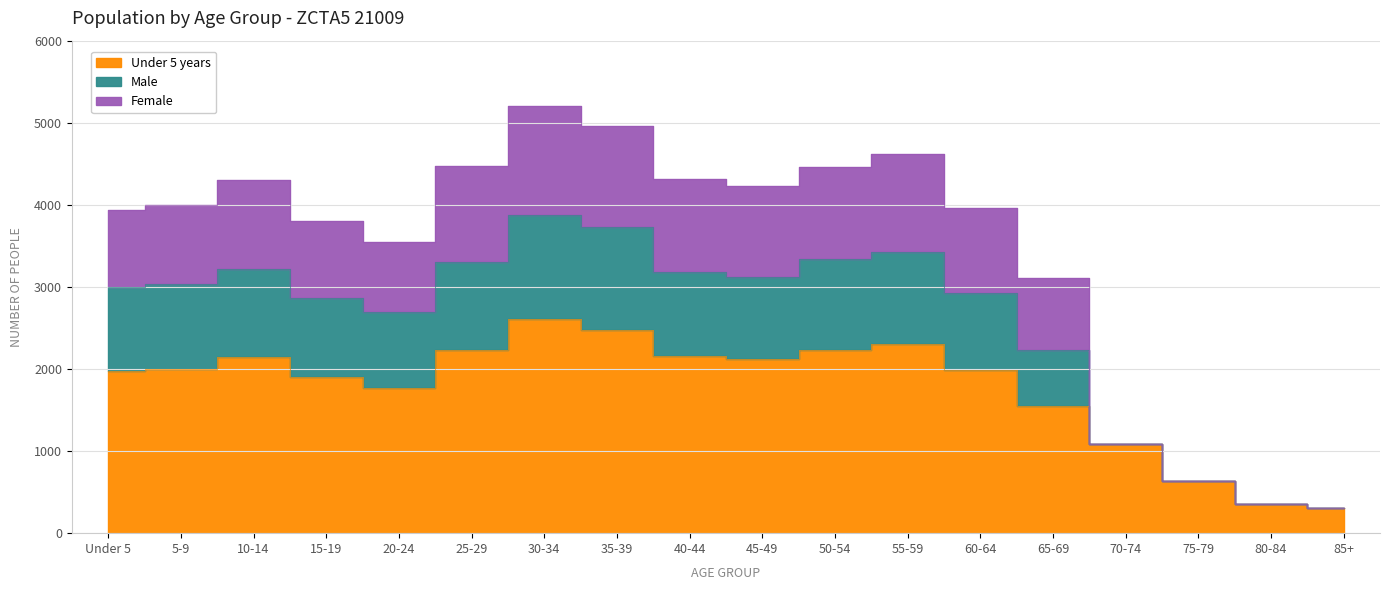

What is the value of the Male point at the 16th from the left?

632